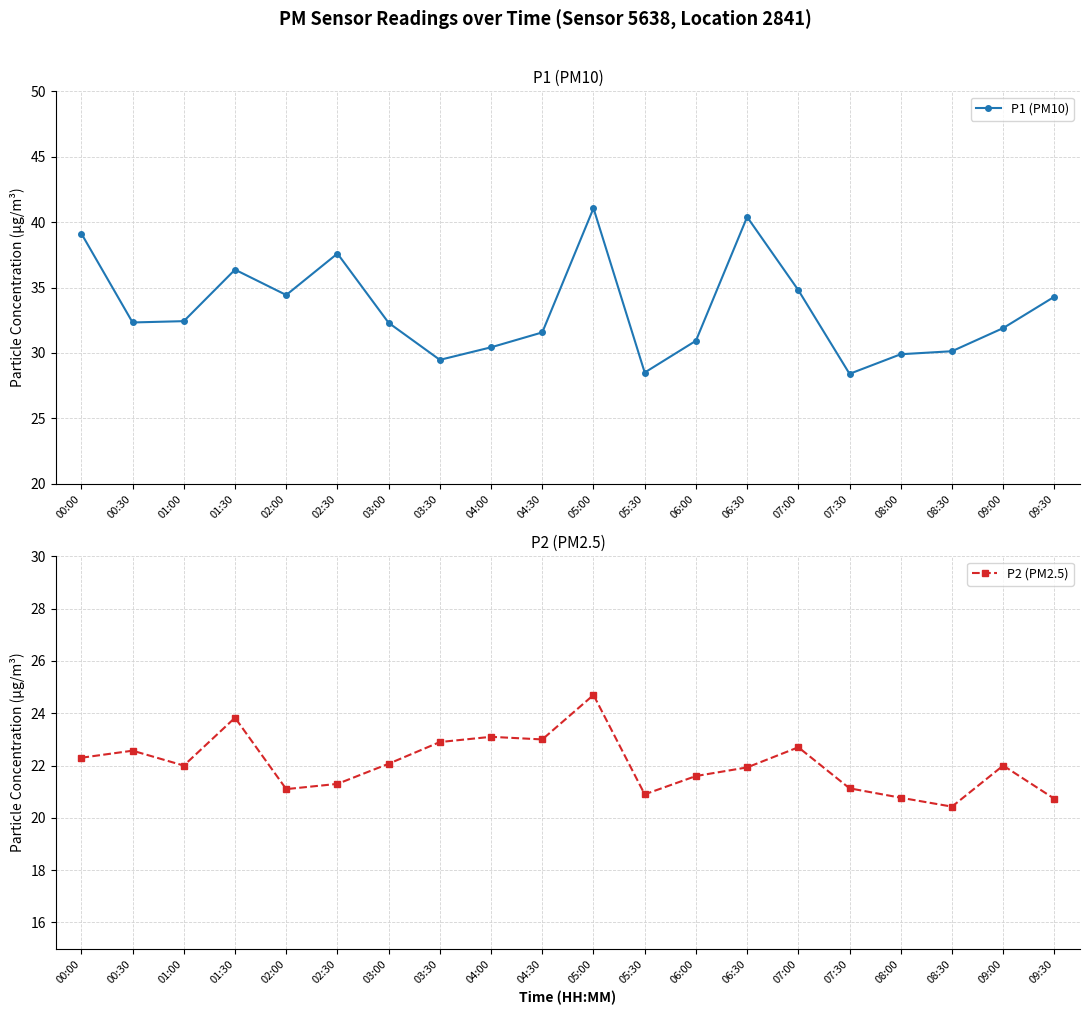

What is the minimum value for P1 (PM10)?

28.4